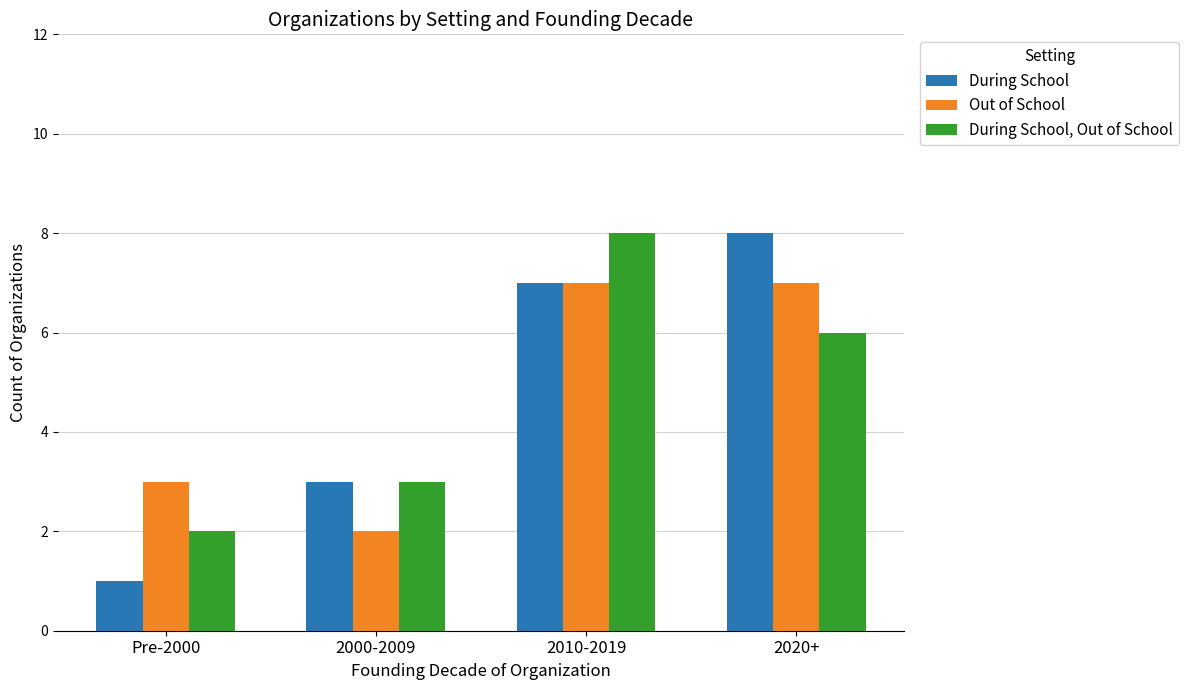

What are all the series names shown in the legend?

During School, Out of School, During School, Out of School